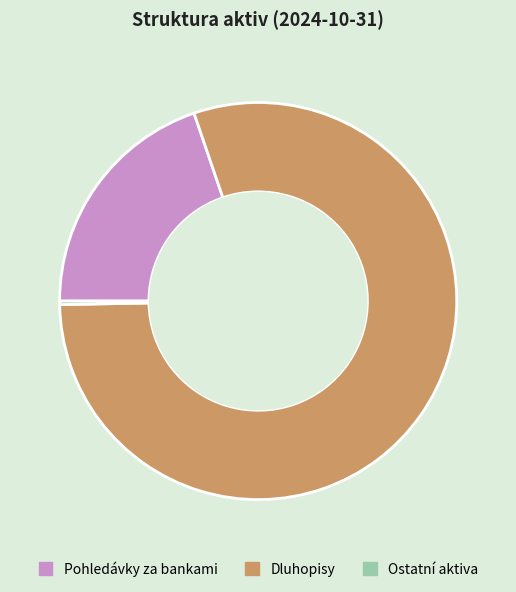

Is it true that Pohledávky za bankami is 34% of the pie?

False